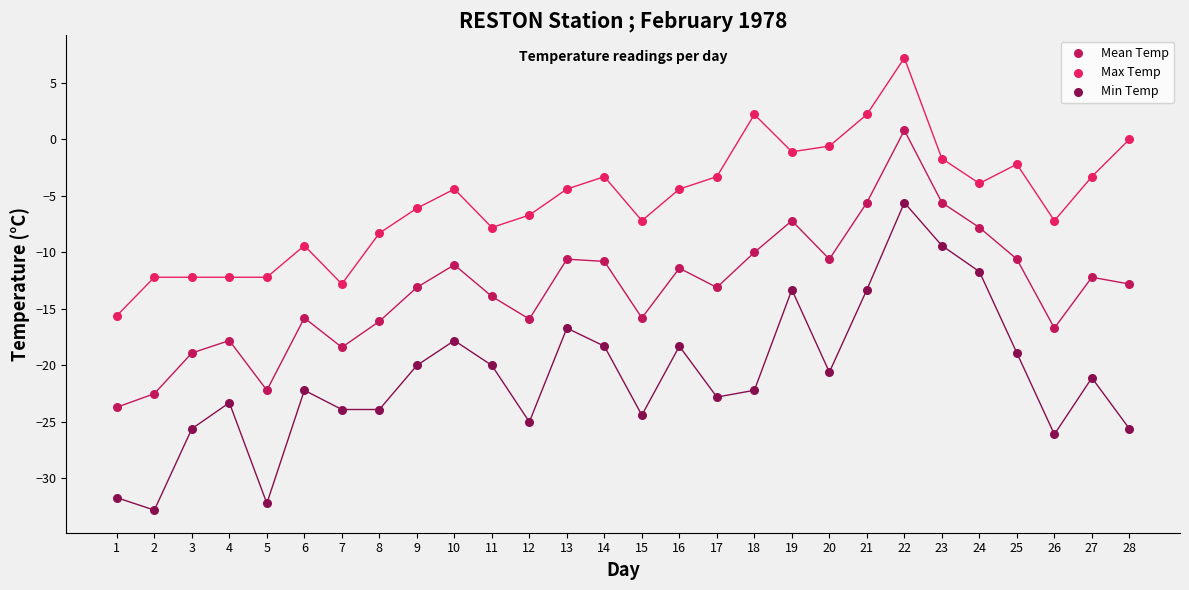

Which series reaches the maximum Y coordinate?

Max Temp